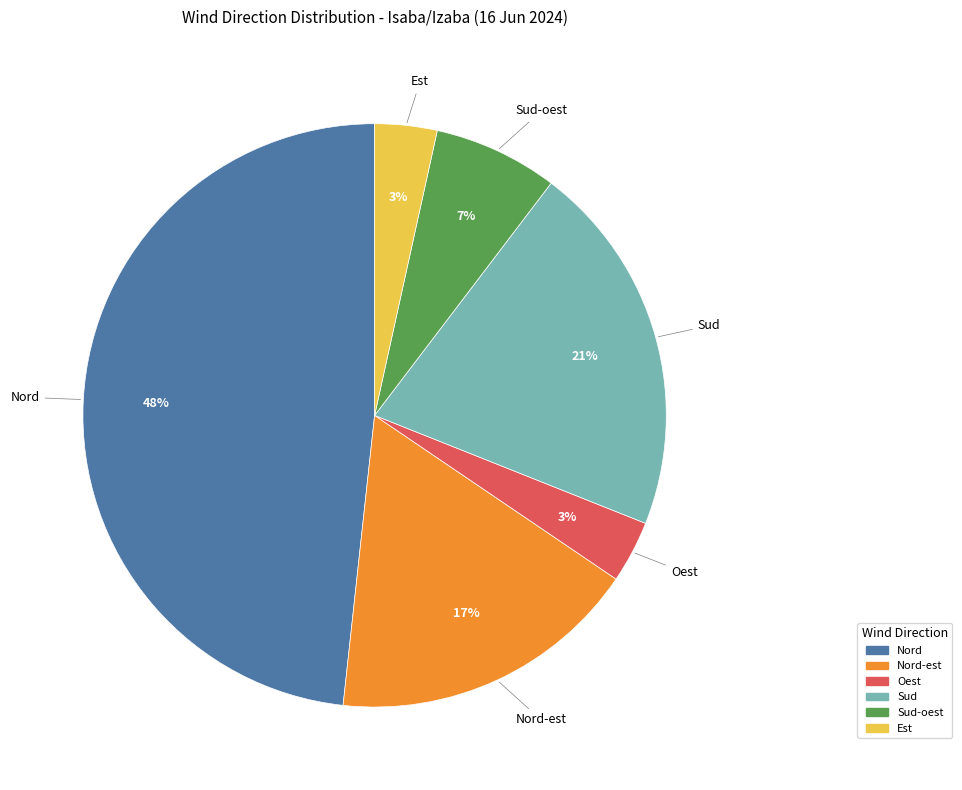

What is the largest slice in the pie chart?

Nord